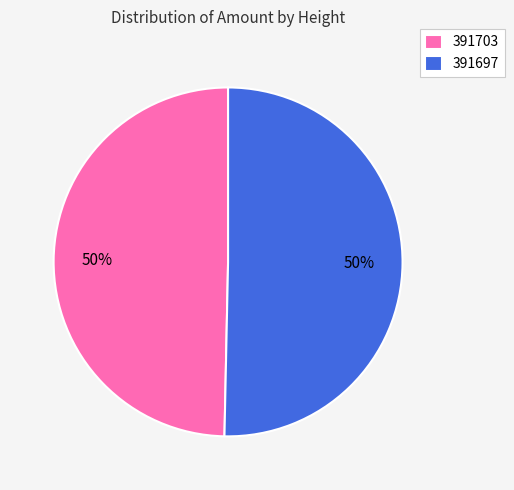

Combined, do 391703 and 391697 account for over 50%?

Yes